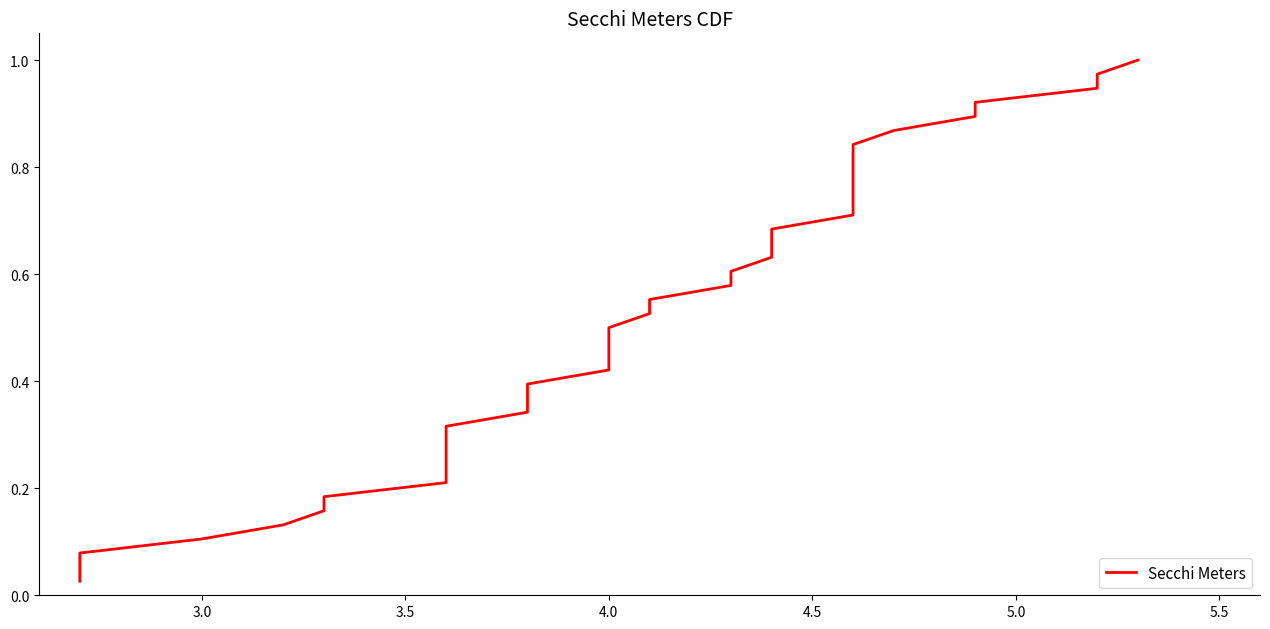

Reading left to right, extract all data points from this chart.

0.0	0.1	0.1	0.1	0.1	0.2	0.2	0.2	0.2	0.3	0.3	0.3	0.3	0.4	0.4	0.4	0.4	0.5	0.5	0.5	0.6	0.6	0.6	0.6	0.7	0.7	0.7	0.7	0.8	0.8	0.8	0.8	0.9	0.9	0.9	0.9	1.0	1.0